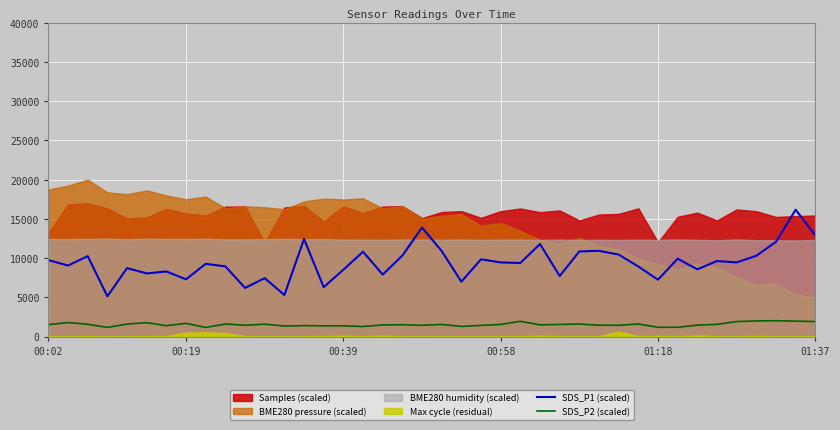

True or false: SDS_P1 (scaled) and SDS_P2 (scaled) cross at least once.

False